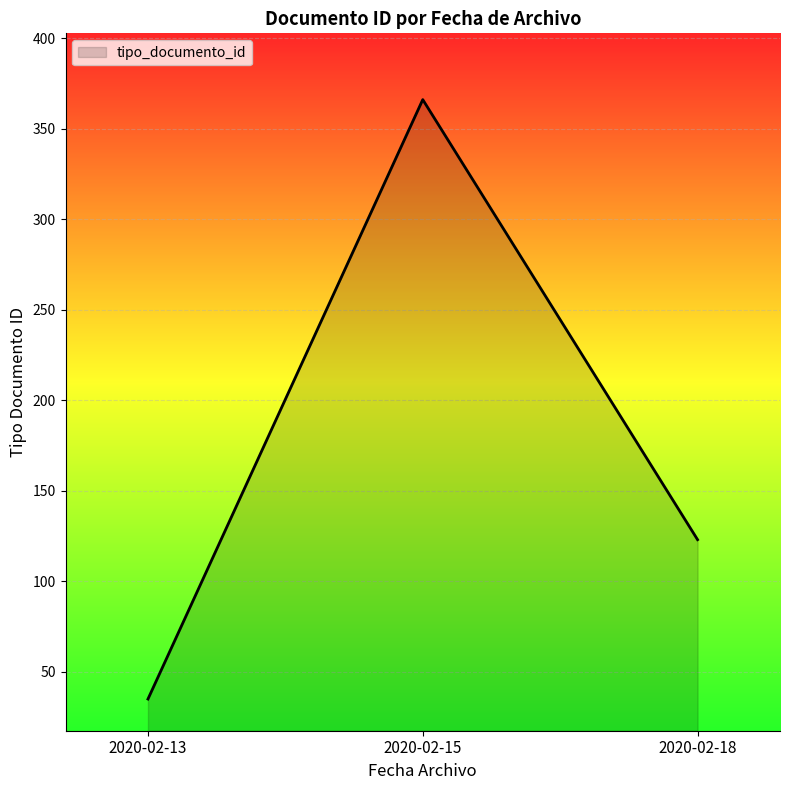

What is the greatest value displayed?

366